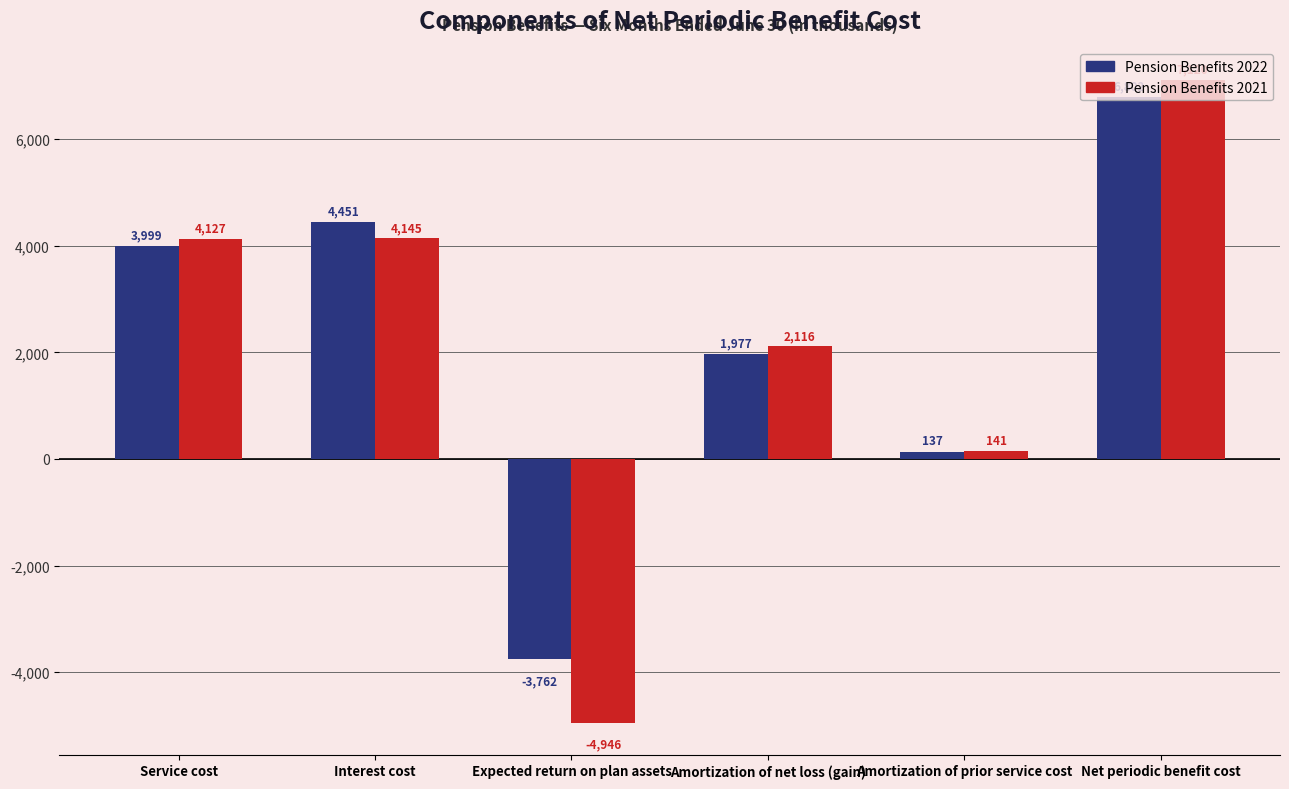

True or false: Pension Benefits 2022 has a value of 6839 at Service cost.

False